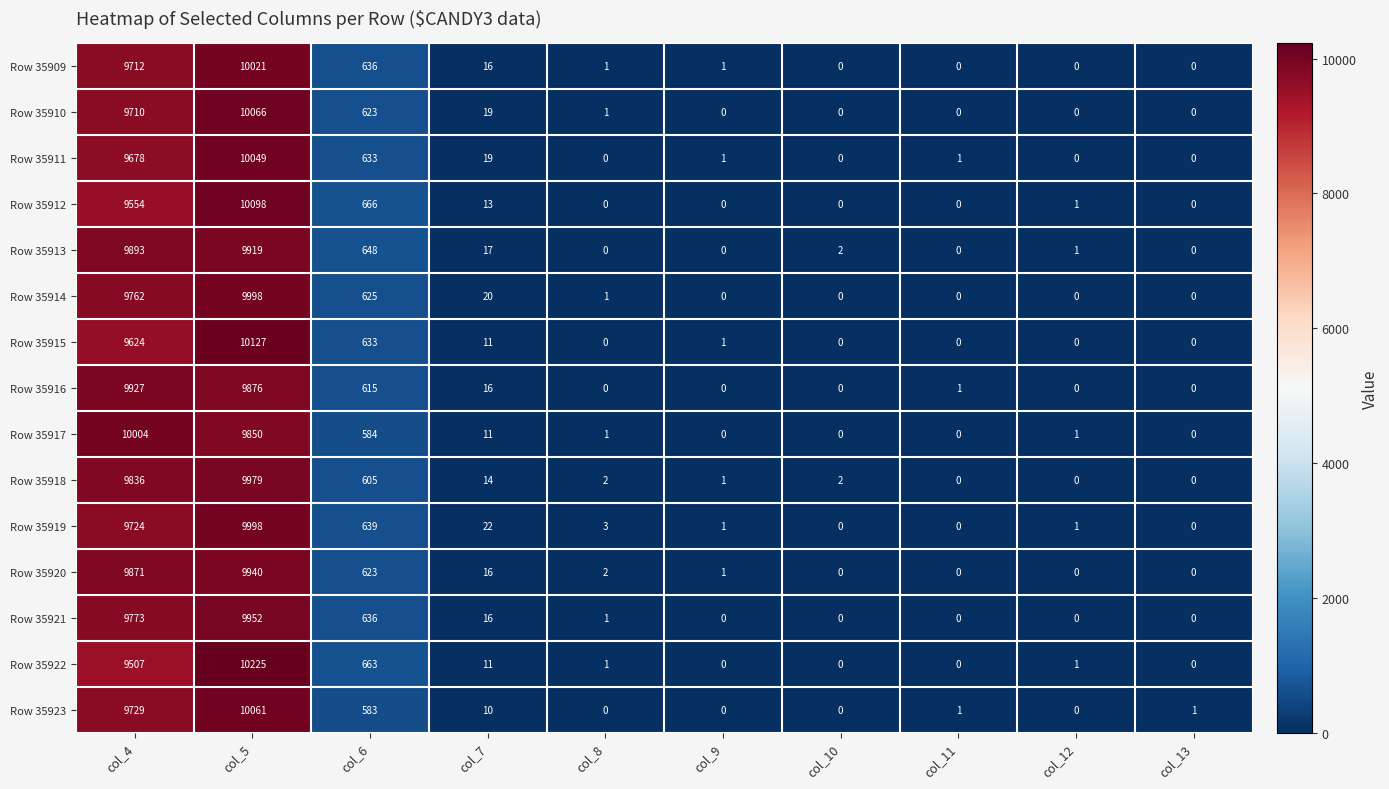

What is the total value across all series at col_8?

13